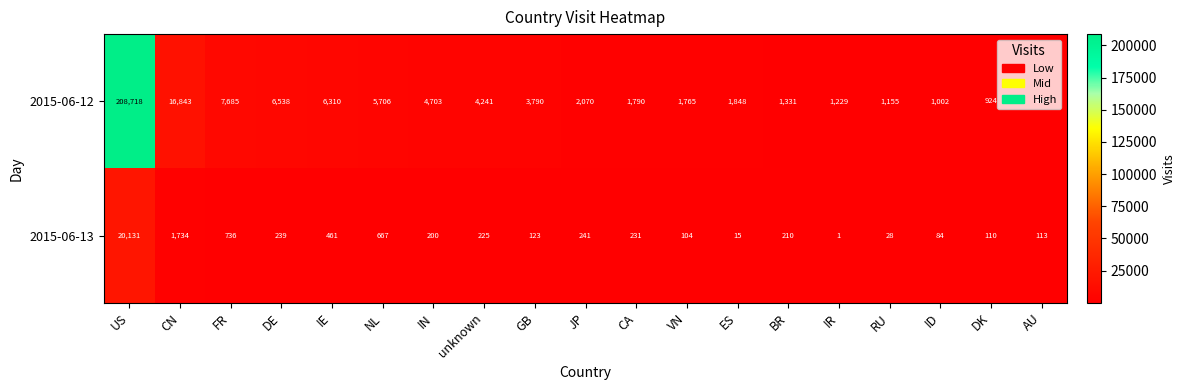

Is the value of 2015-06-13 at ES greater than the value of 2015-06-12 at US?

No